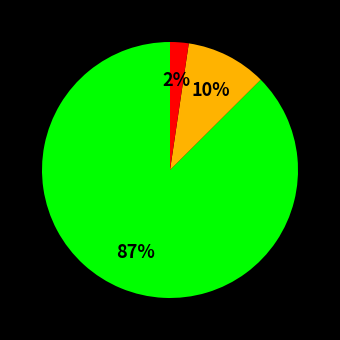

Does any single category account for the majority?

Yes